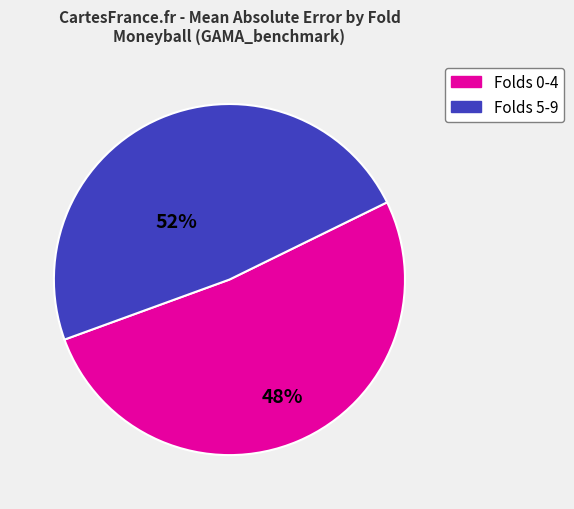

Is there a majority slice in this chart?

Yes